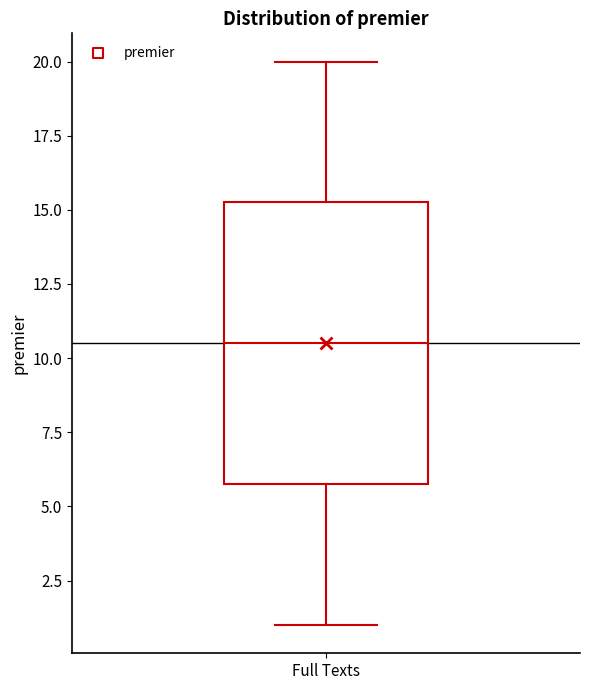

Transcribe this box plot: give where the median line is, the range the box spans, and where the two whiskers end, as read against the y-axis. The values are not printed on the chart, so give them approximately, as read against the axis.

median 10.5, box 6.0 to 15.5, whiskers 1.0 to 20.0